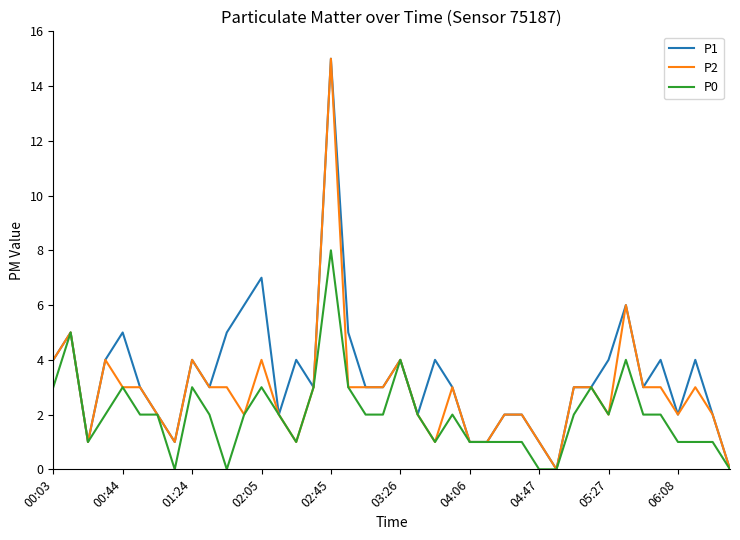

Rank the series by their average value, from lowest to highest.

P0, P2, P1